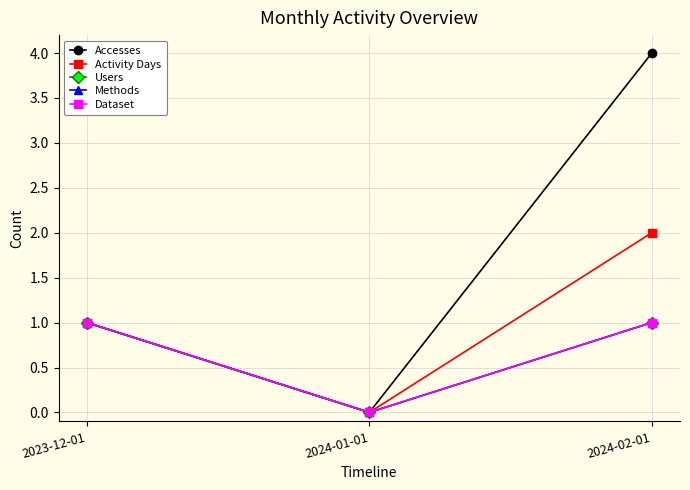

Is this an area chart (filled region under the line)?

No